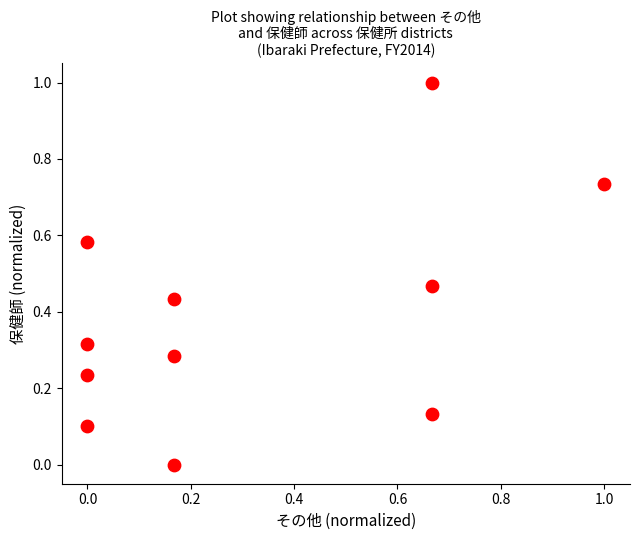

What is the range of Y values (max minus min)?

1.0